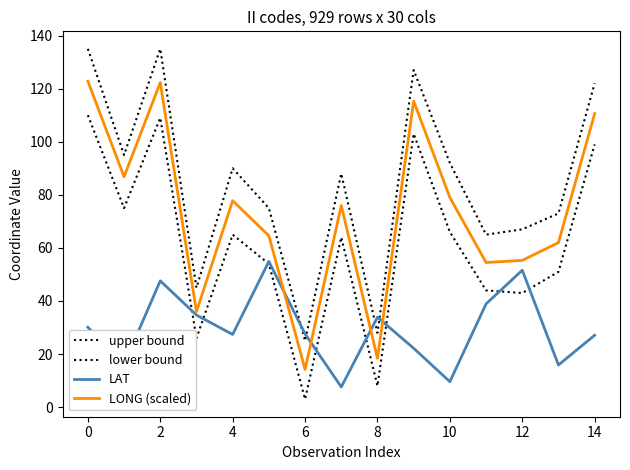

Does the chart have visible grid lines?

No